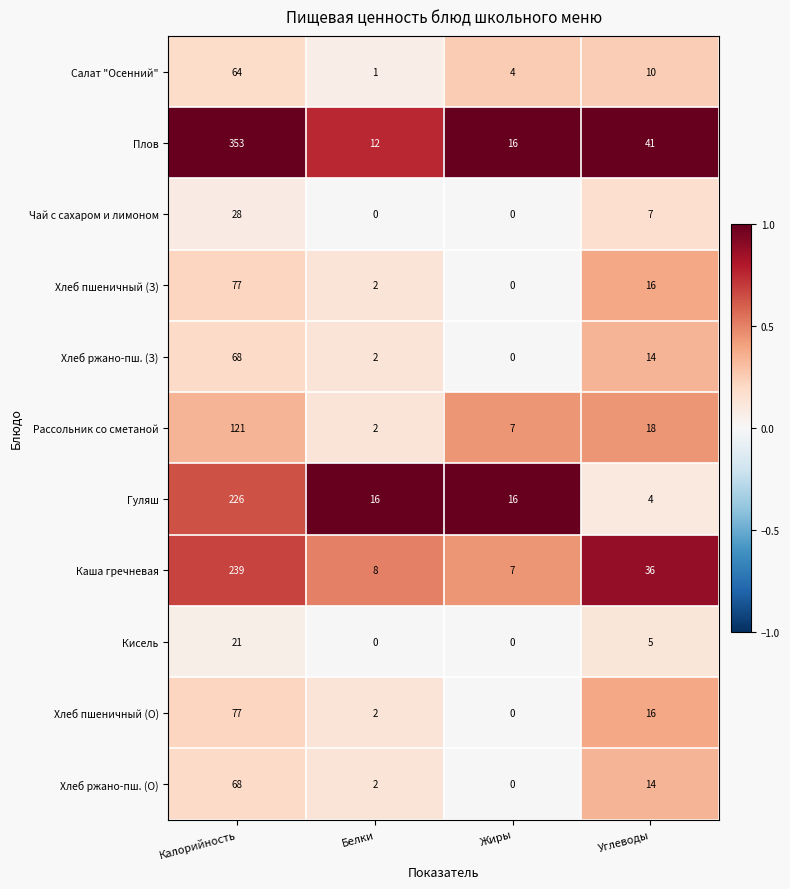

Which label corresponds to the largest value in the chart?

Калорийность